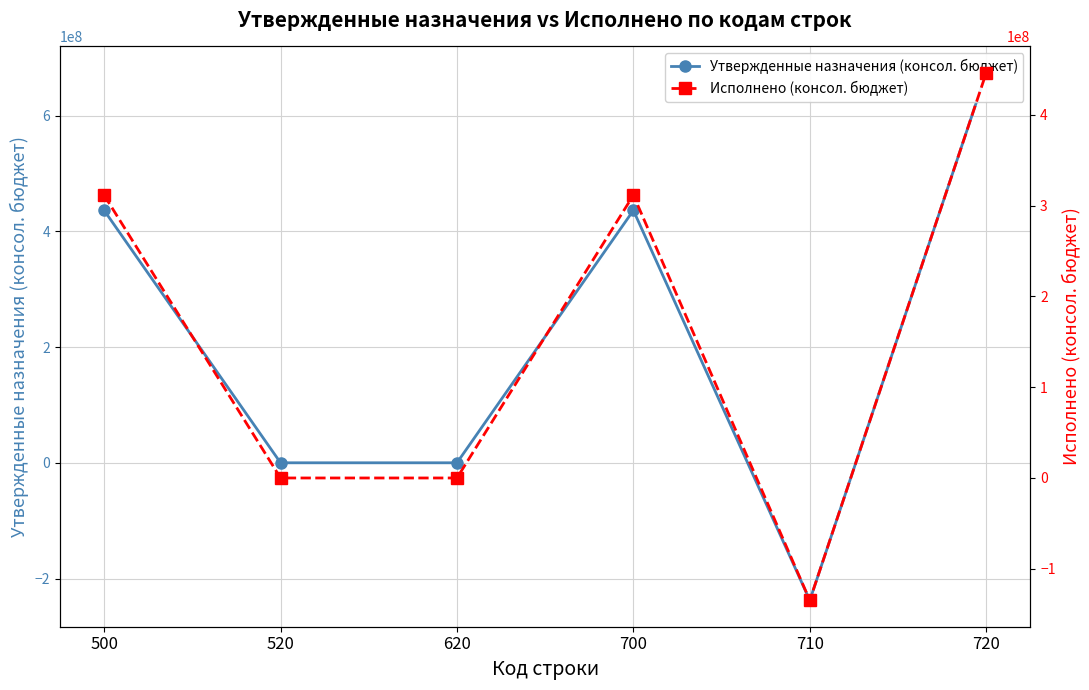

True or false: Исполнено (консол. бюджет) has more than 2 points higher than both neighbors.

False